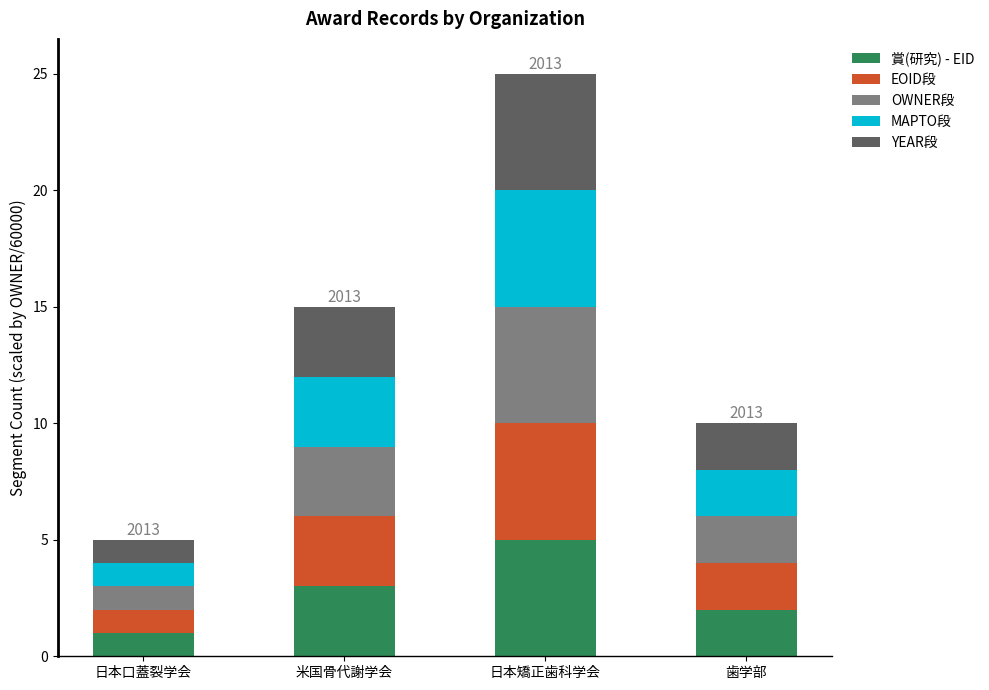

Which category has the highest value in the 賞(研究) - EID series?

日本矯正歯科学会